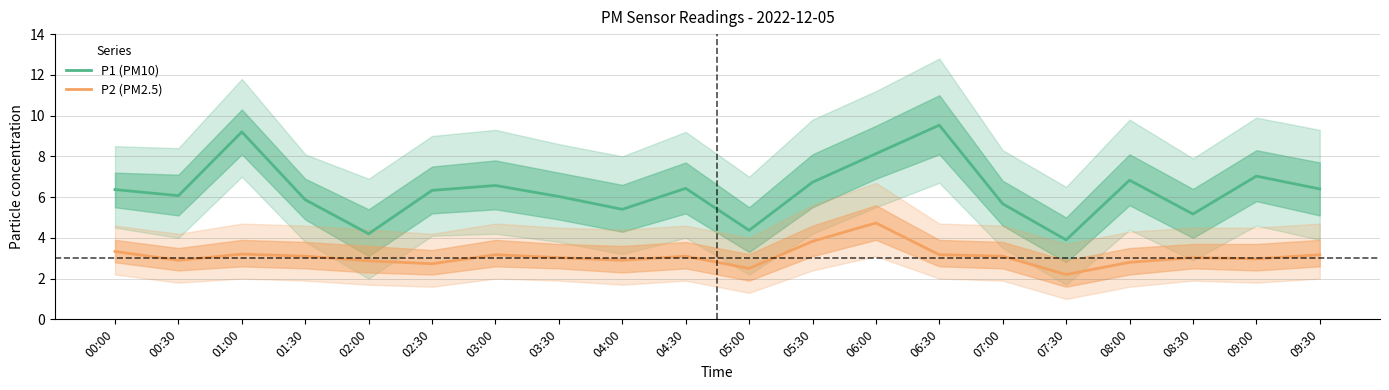

List the series in order of their peak value, highest first.

P1 (PM10), P2 (PM2.5)